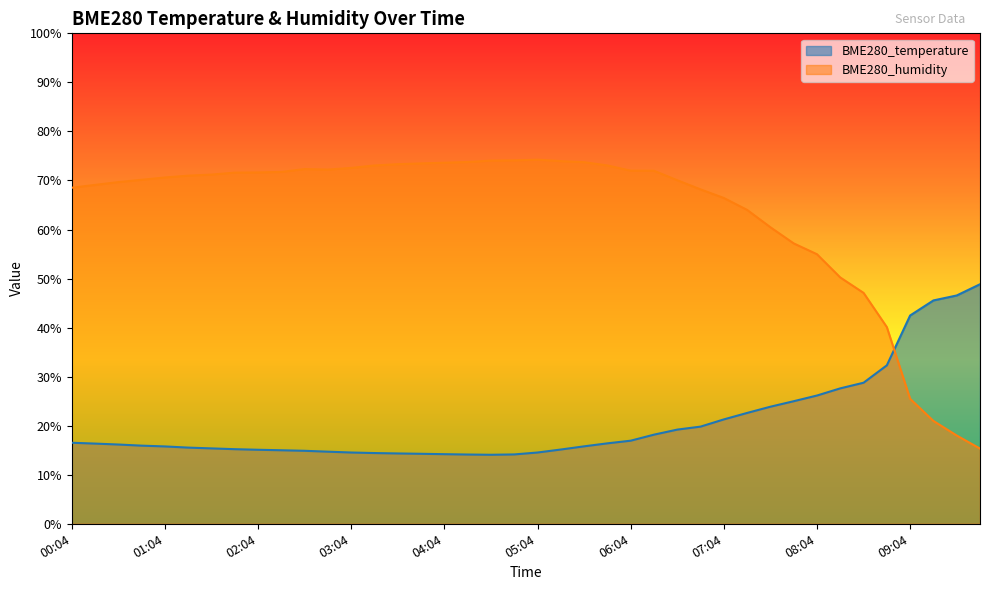

What is the maximum value for BME280_temperature?

48.8